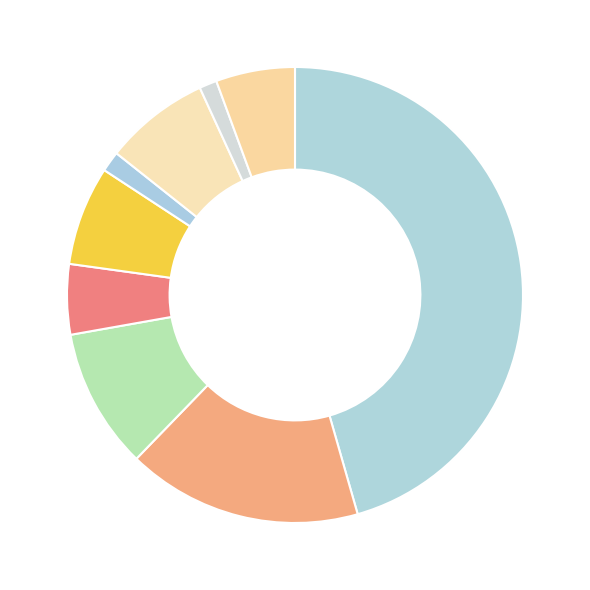

Which category has the biggest portion of the pie?

基本工资